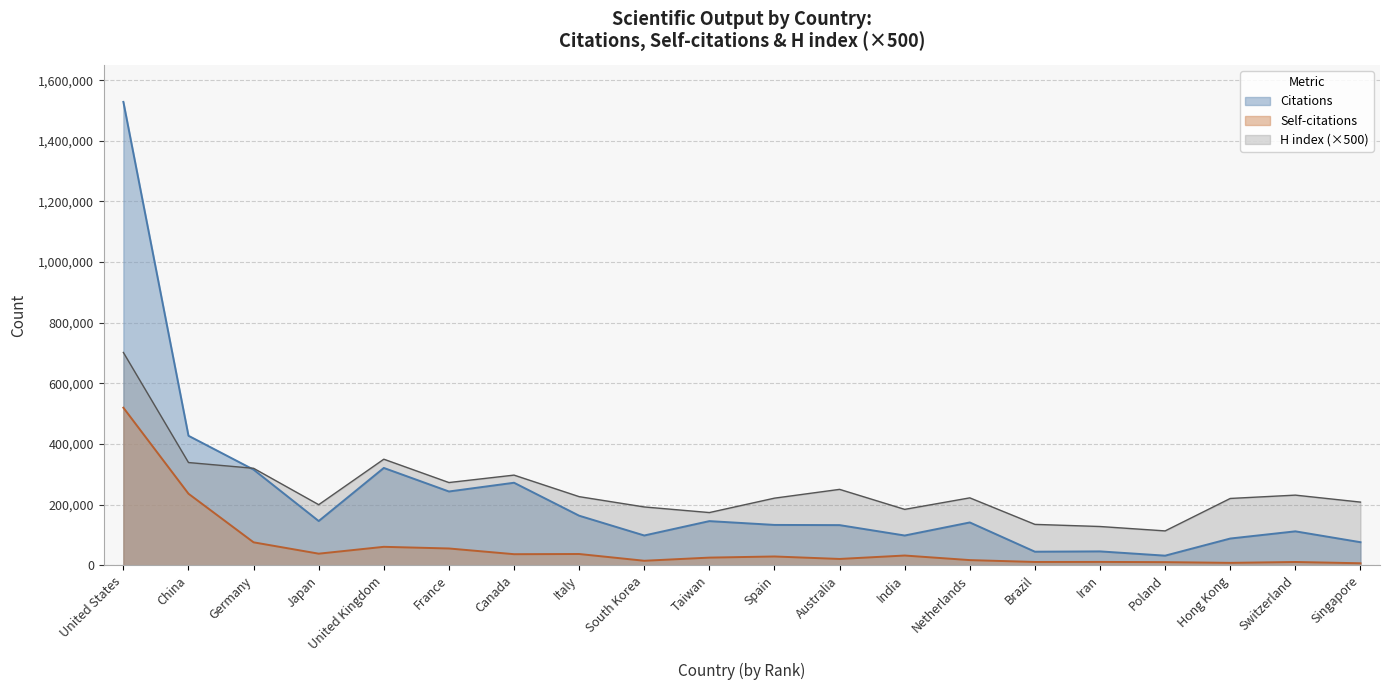

At which label does Citations first exceed 141369?

United States